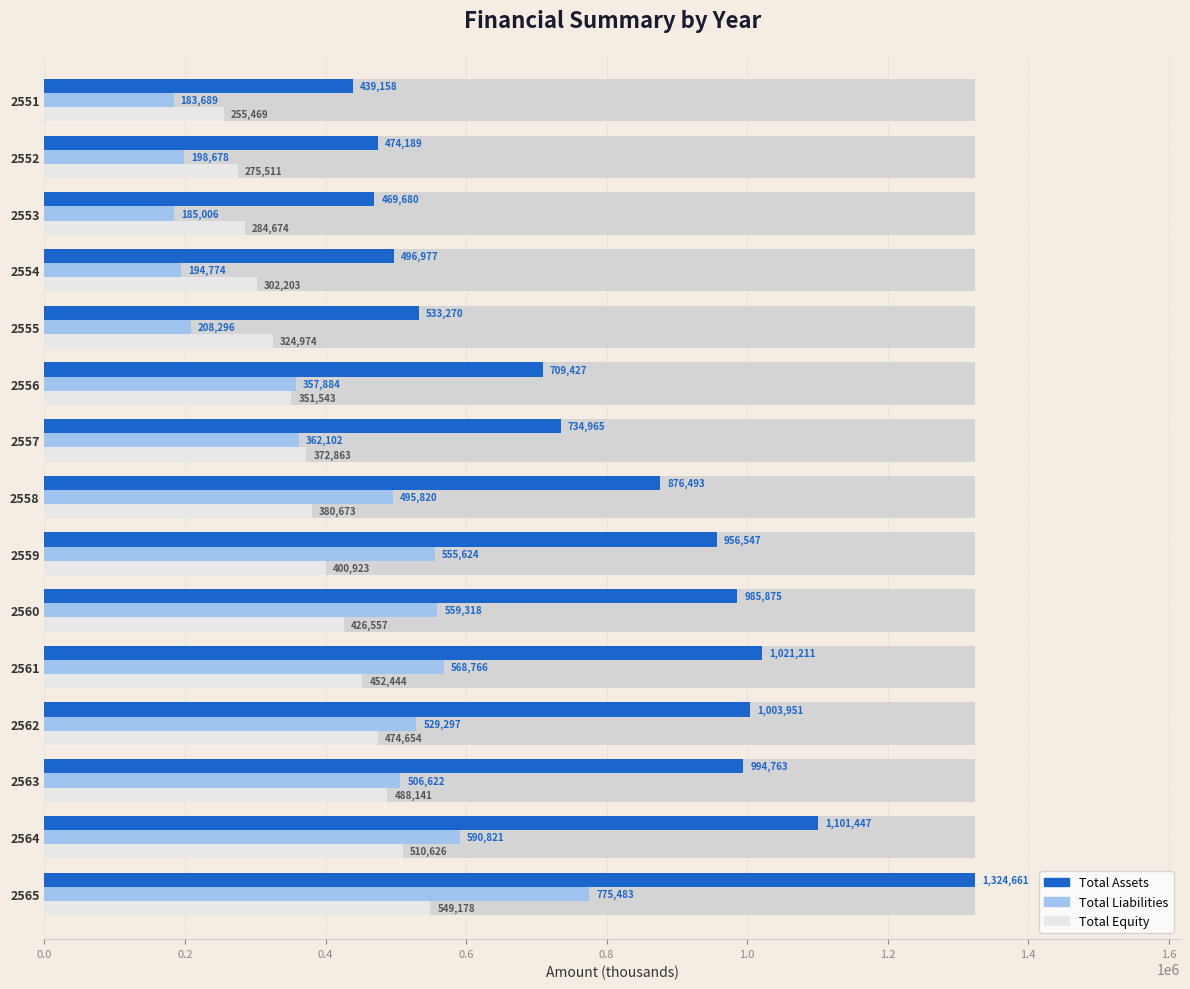

What are all the series names shown in the legend?

Total Assets, Total Liabilities, Total Equity